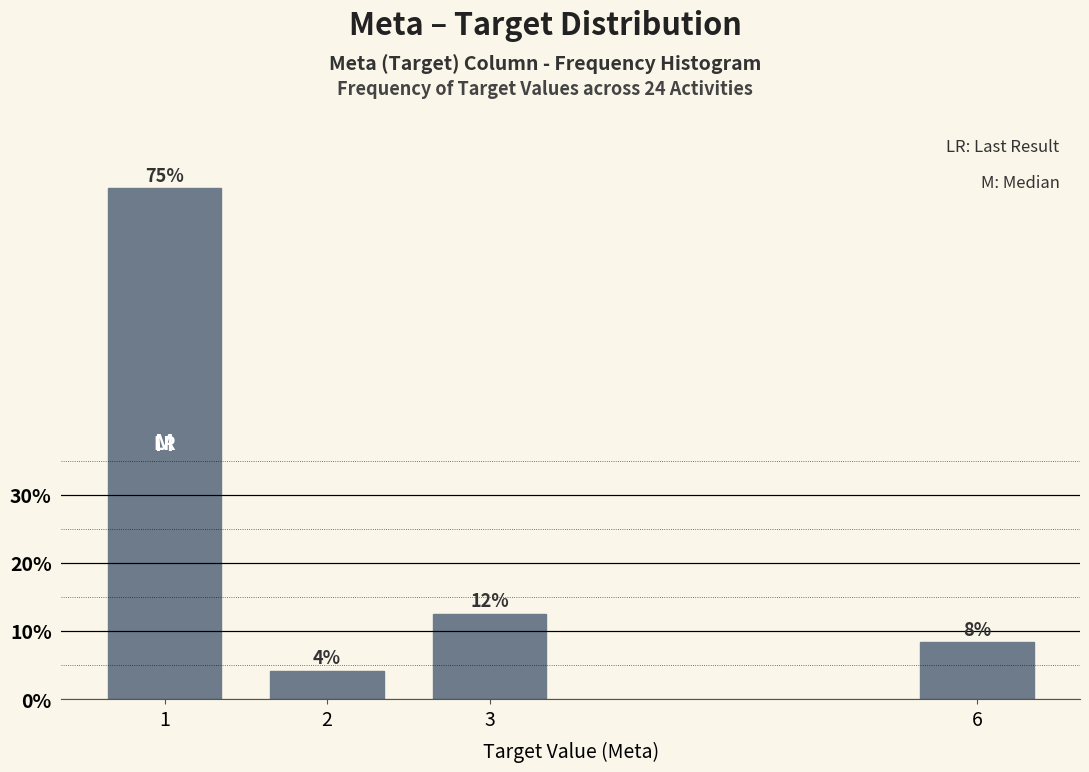

Does the chart contain any negative values?

No